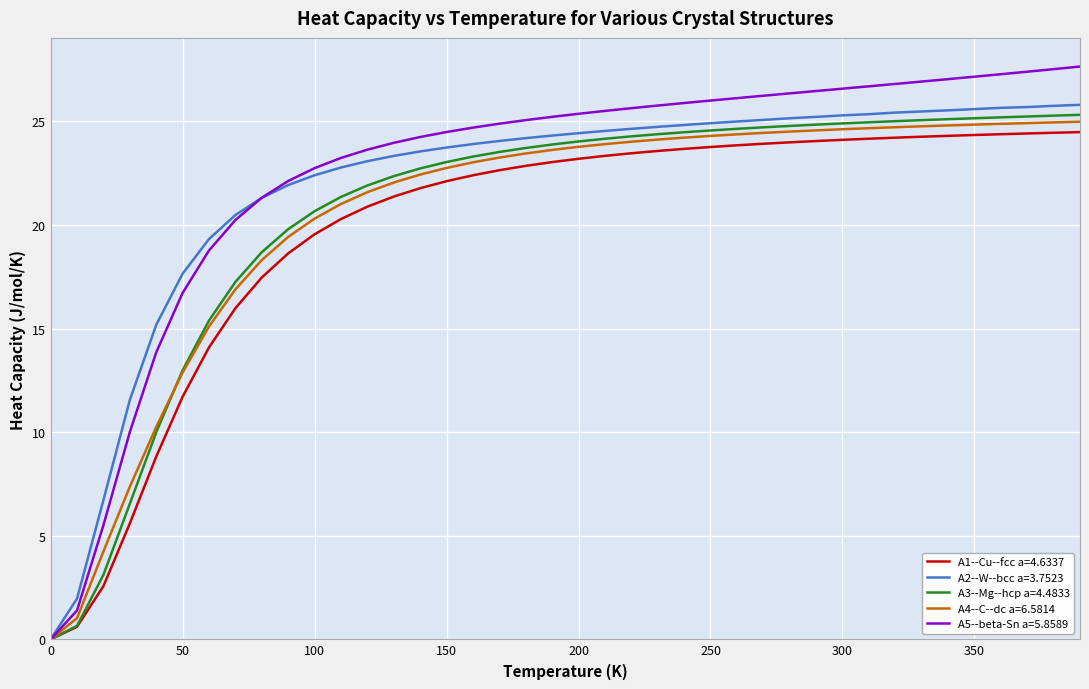

Which series has the widest spread of values?

A5--beta-Sn a=5.8589